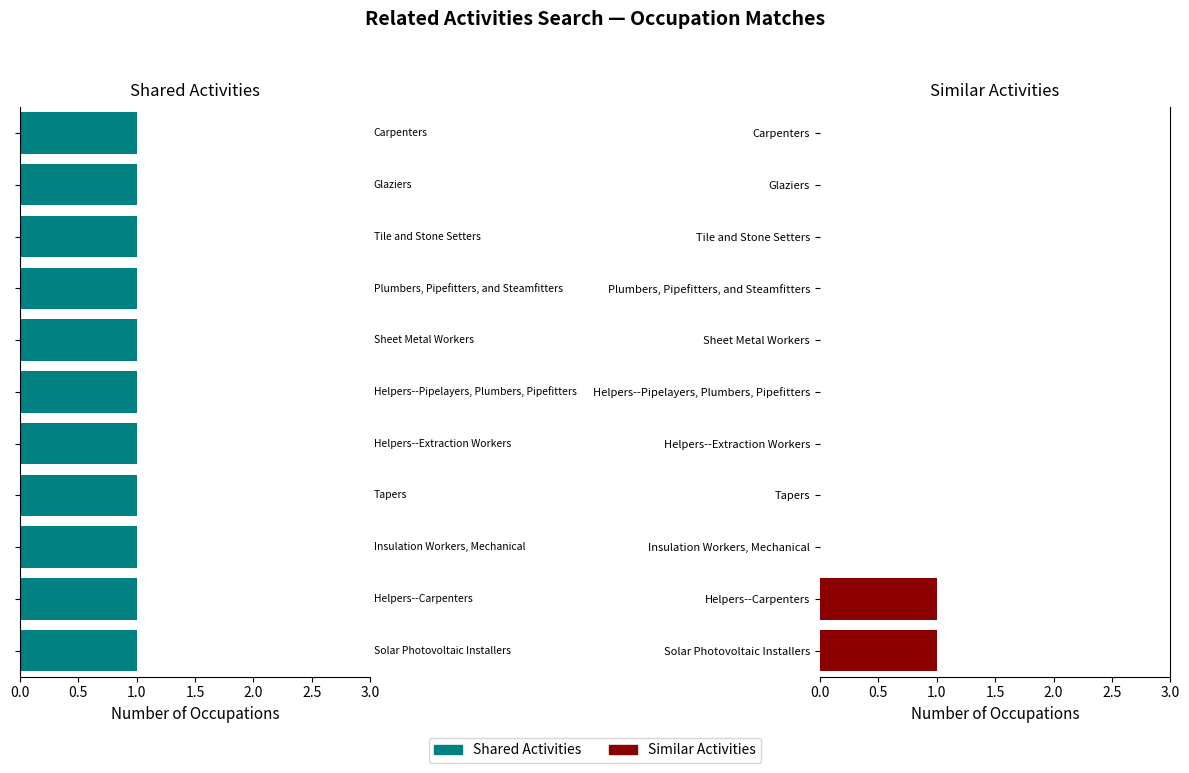

Does the chart contain stacked bars?

No